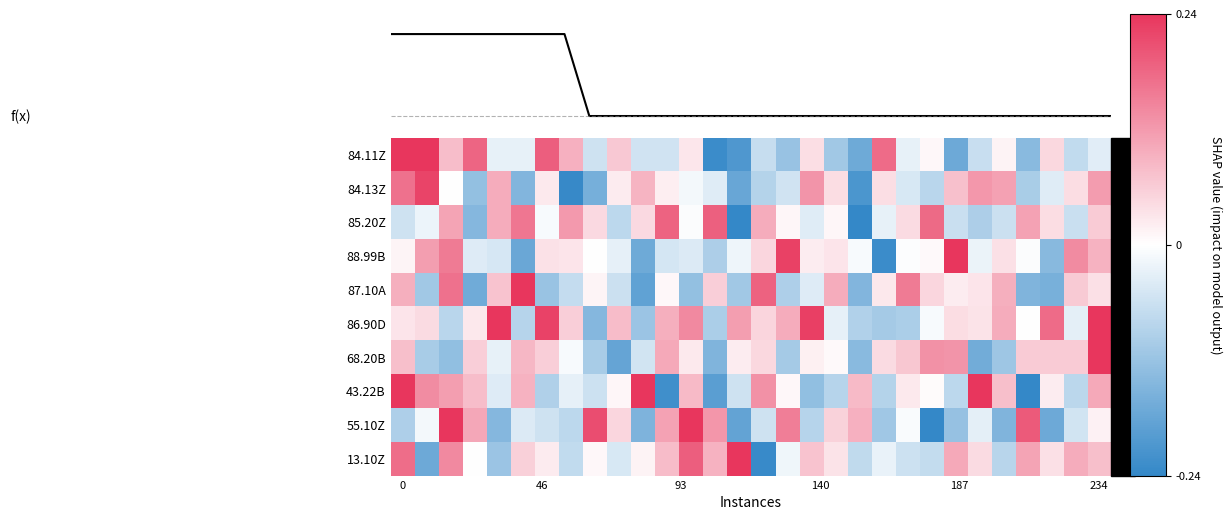

How many values in the 84.13Z series exceed 0?

15